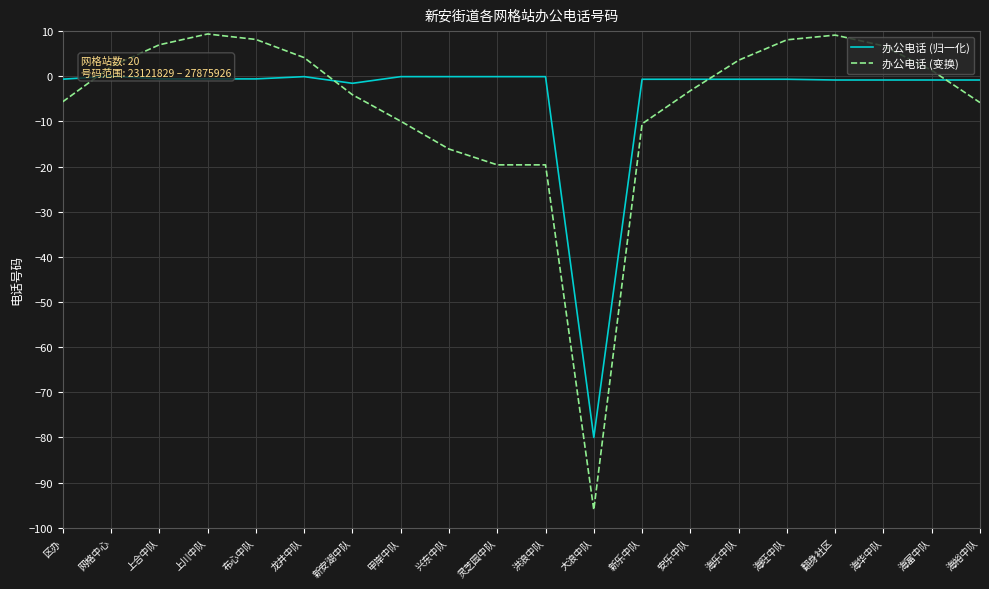

Rank the series at 甲岸中队 from highest to lowest value.

办公电话 (归一化), 办公电话 (变换)